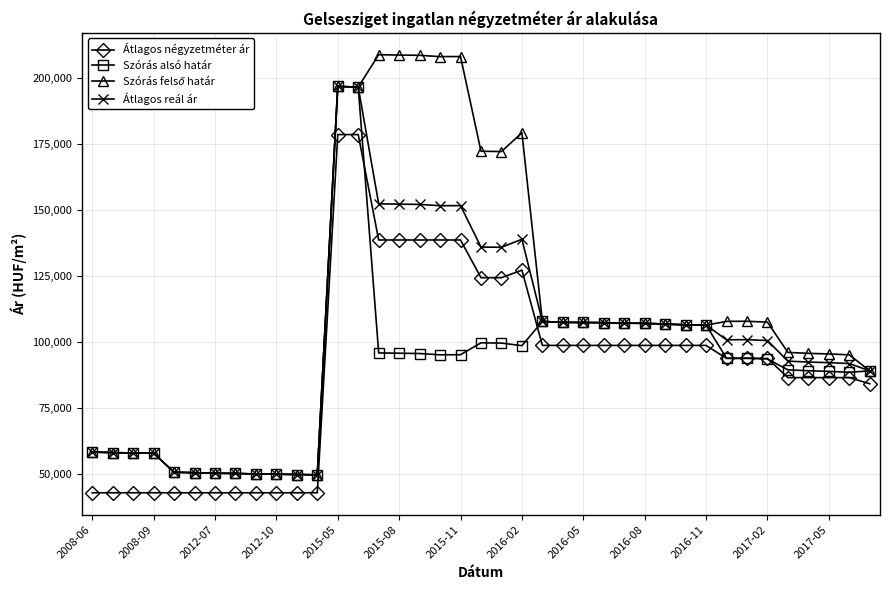

How many categories are shown in the chart?

39